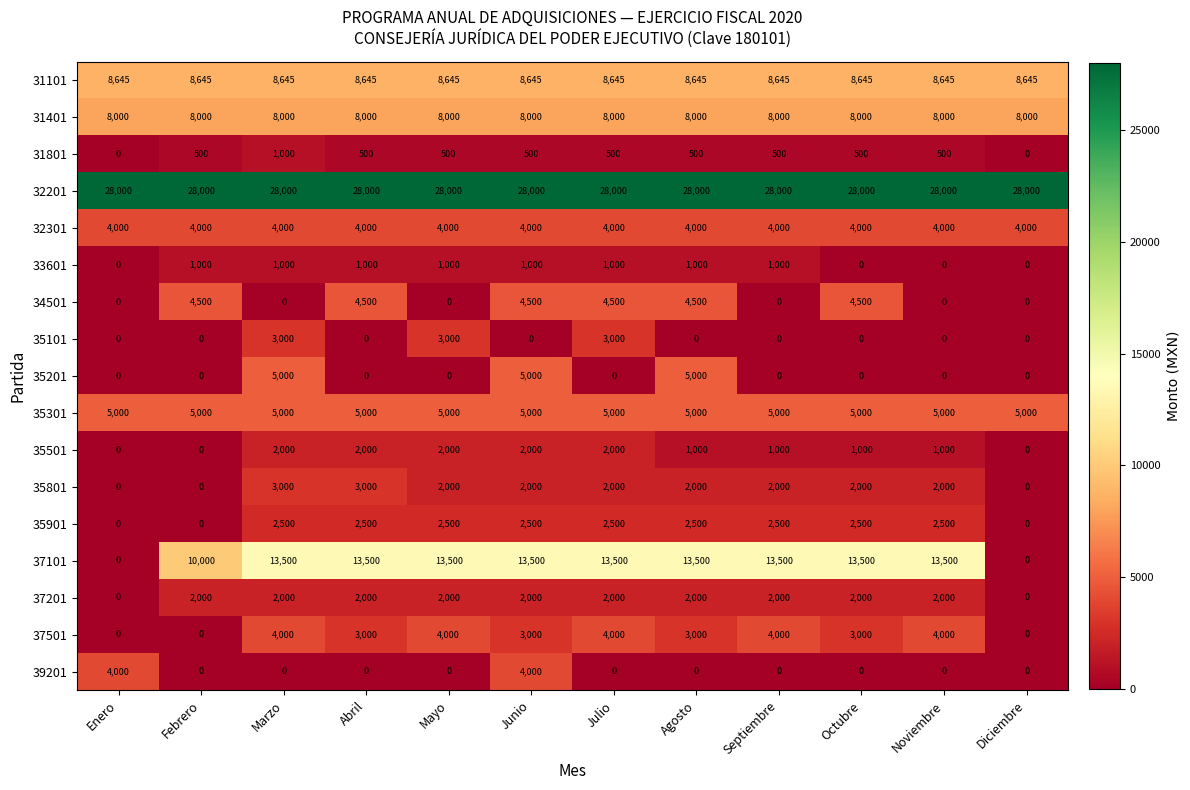

What is the average value of the 31401 series?

8000